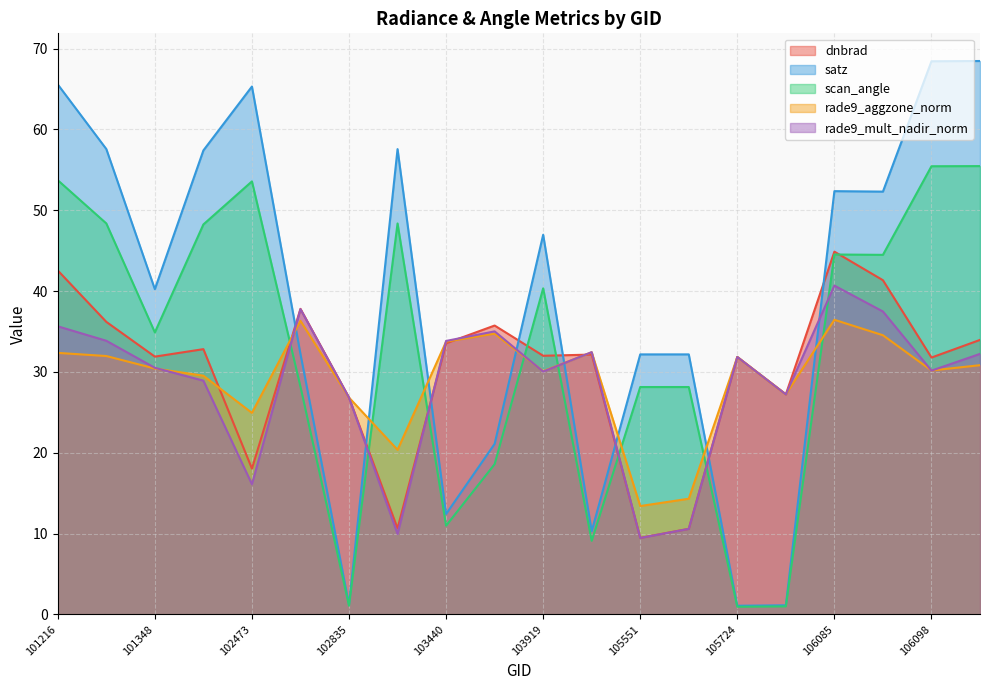

What is the value of the rade9_aggzone_norm point at the 7th from the left?

26.8